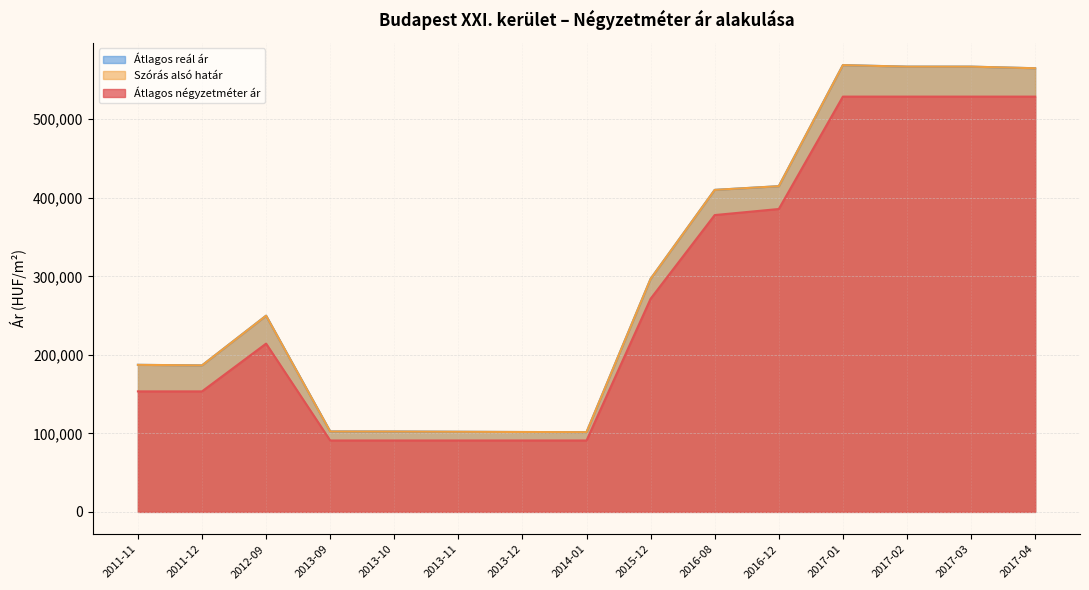

True or false: Átlagos négyzetméter ár has a value of 815338 at 2017-02.

False